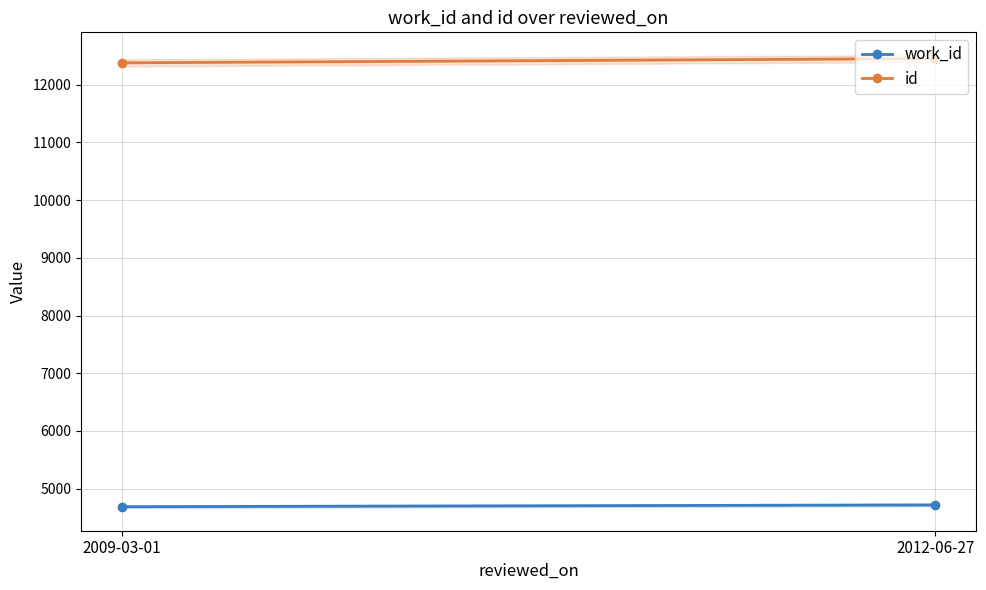

Reading right to left, what are all the values shown in this chart?

work_id: 2012-06-27=4718	2009-03-01=4687
id: 2012-06-27=12452	2009-03-01=12378